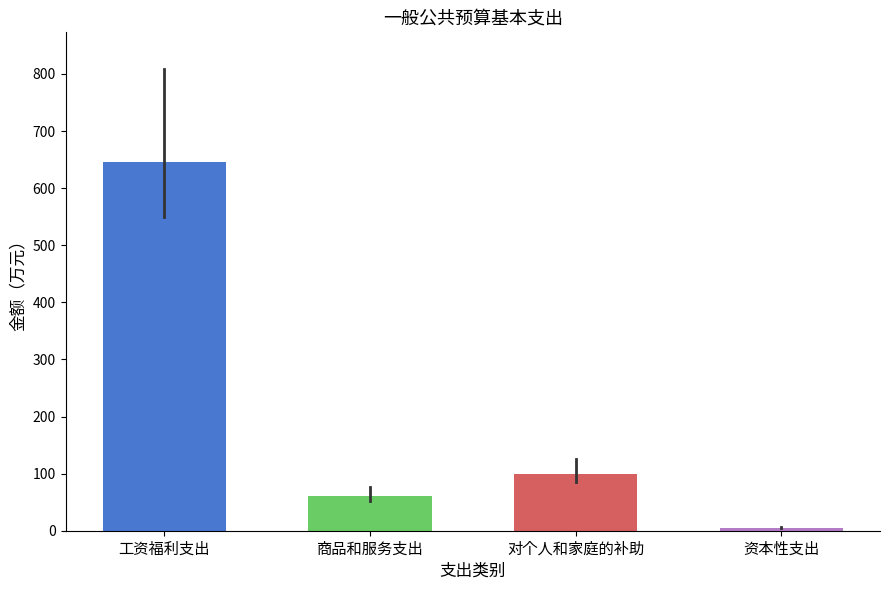

Reading left to right, transcribe all the data shown in this chart.

646.5	61.2	99.9	5.0